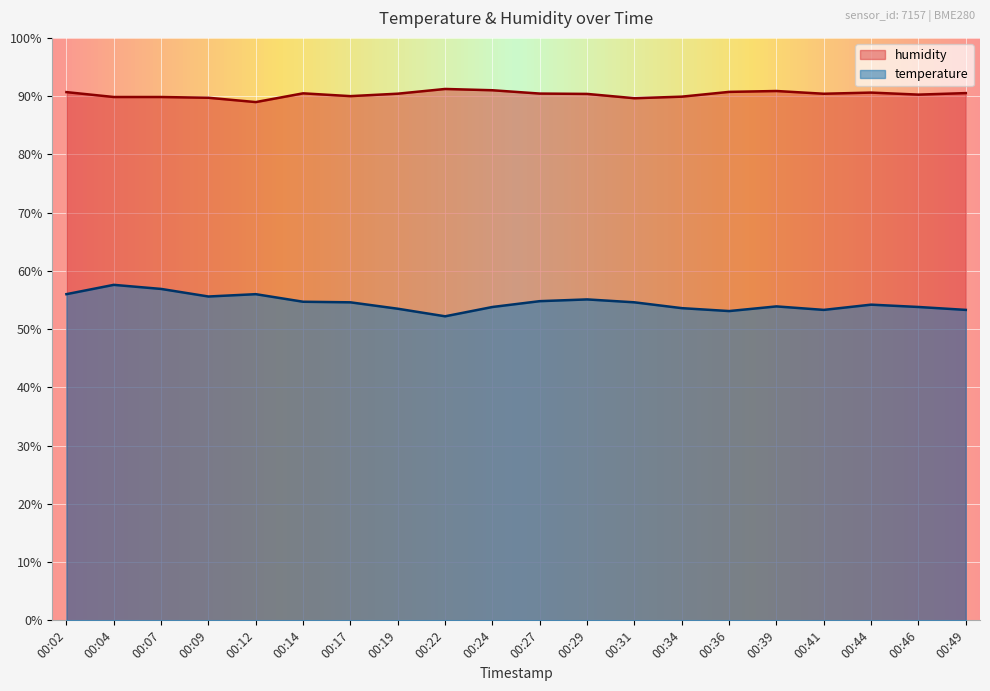

True or false: temperature and humidity cross at least once.

False